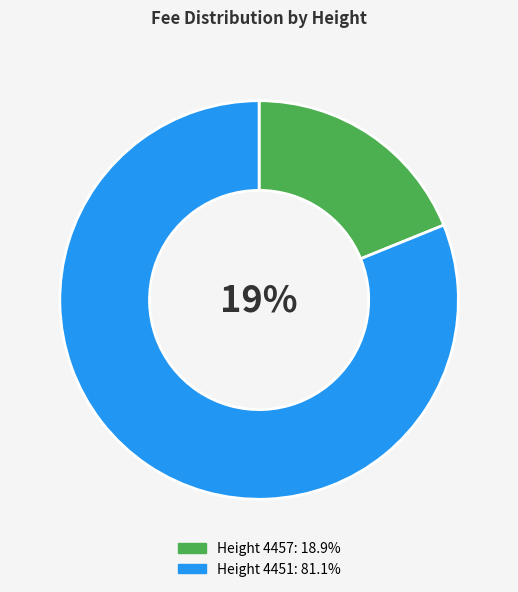

Combined, what portion of the pie is 4457 and 4451?

100.0%